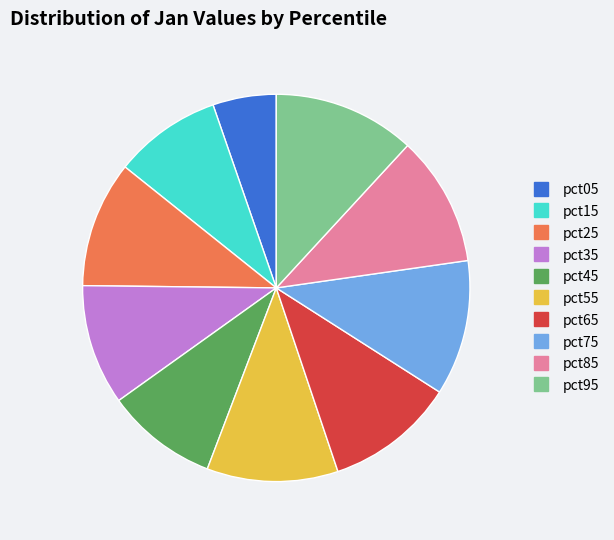

What is the smallest slice in the pie chart?

pct05